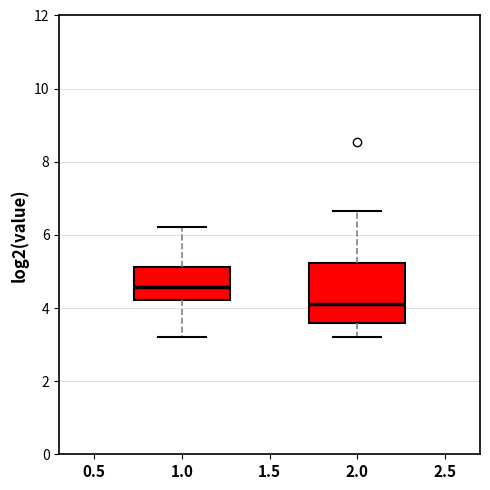

Which box has the highest median line?

1.0